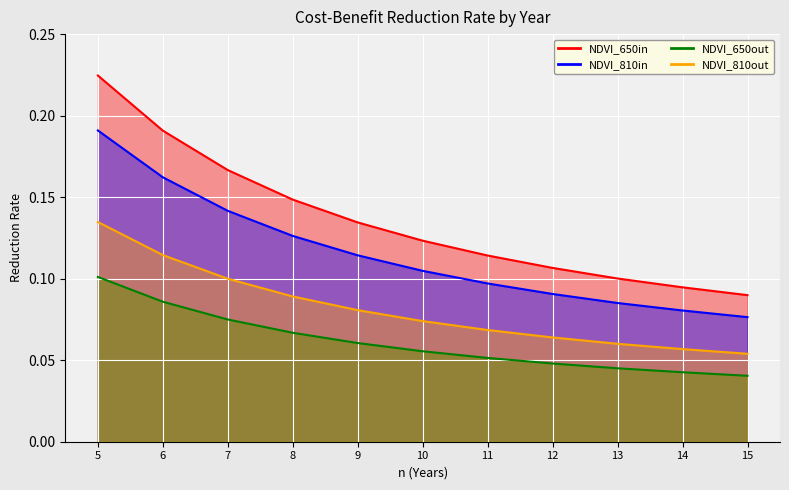

Read the value at 12.

0.1